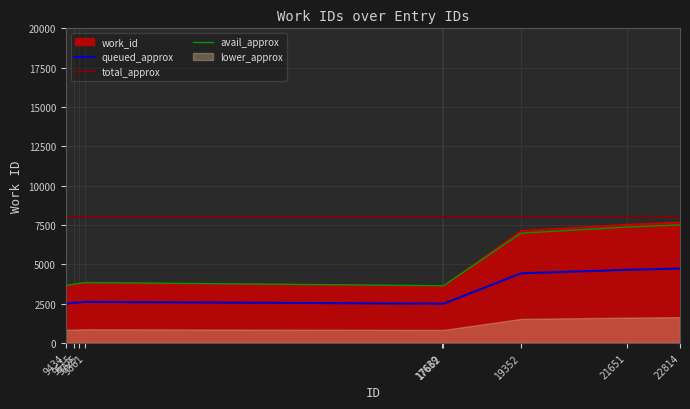

Is it true that avail_approx equals 7501.7 at 22814?

True